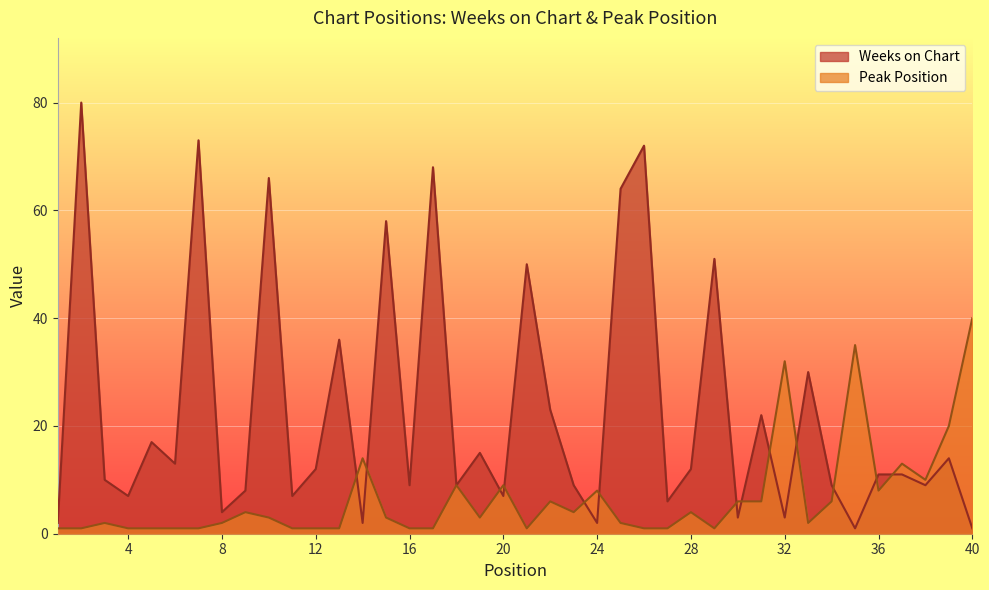

At which label does Weeks on Chart reach its minimum?

35